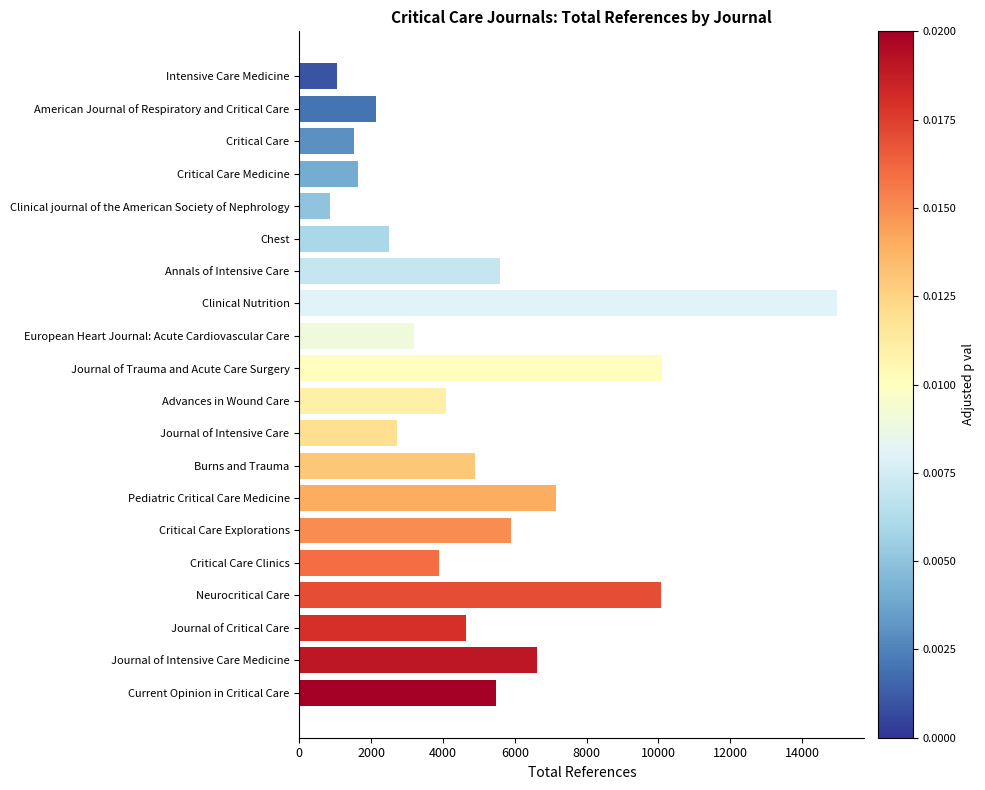

Which category has the lowest value across all series?

Clinical journal of the American Society of Nephrology